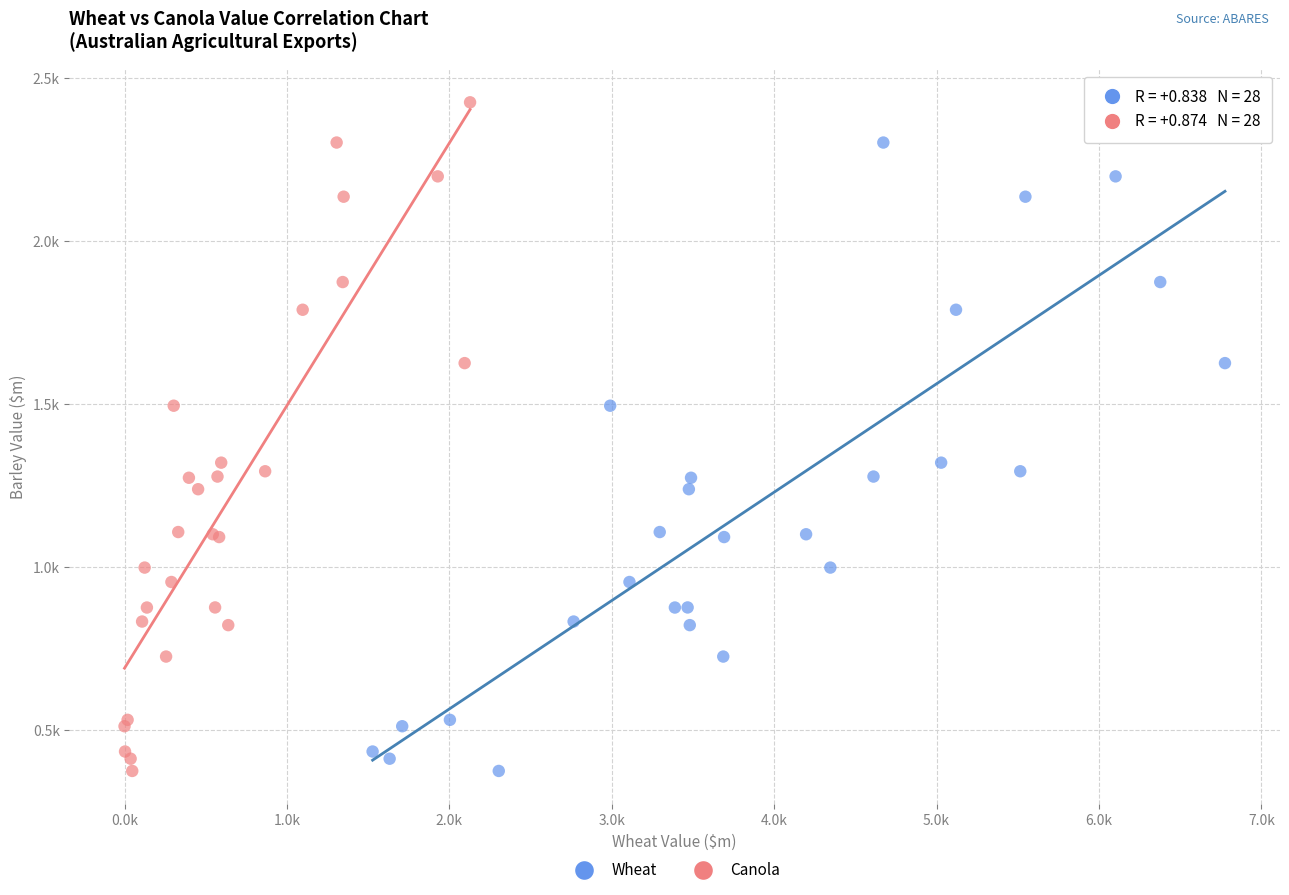

What are all the series names shown in the legend?

Wheat, Canola